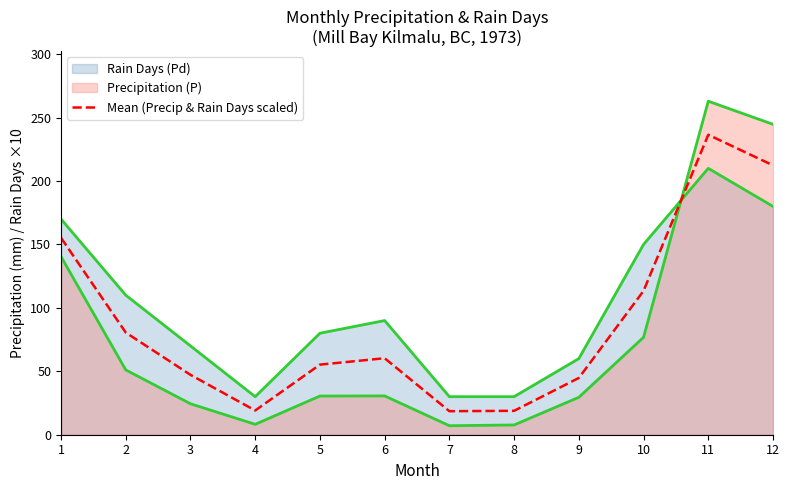

The chart shows a value of 191.1 at 10. True or false?

False